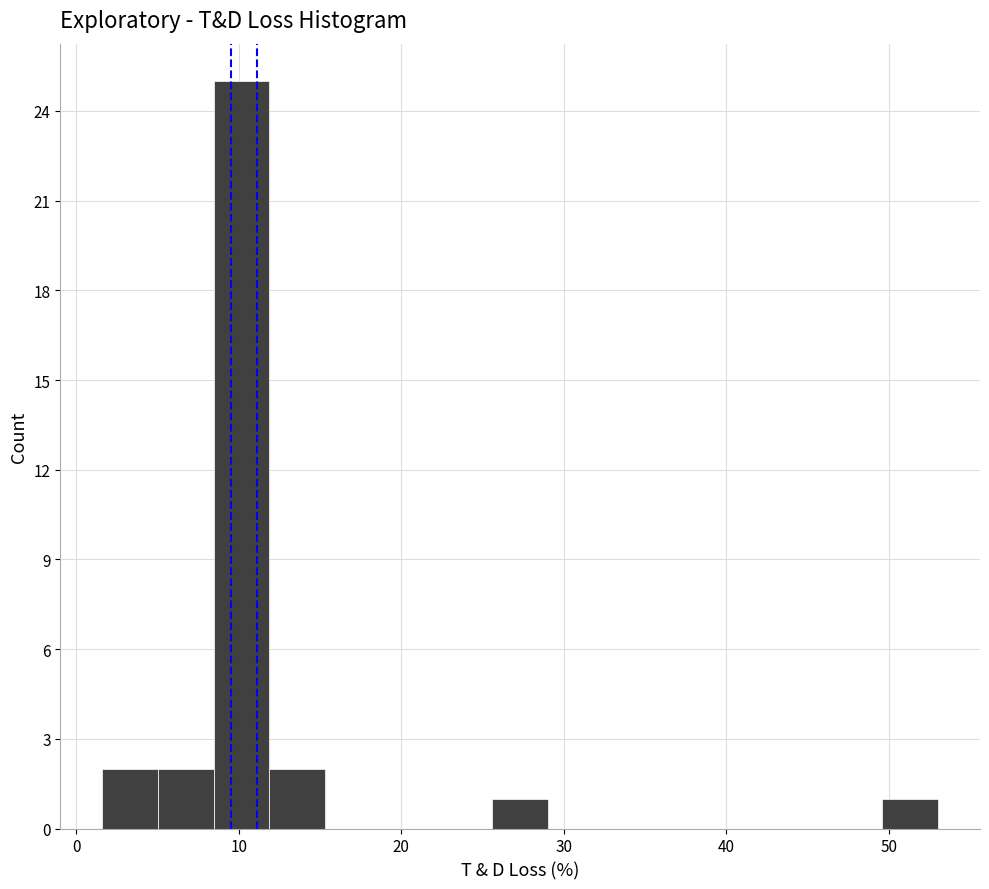

Around what value on the x-axis is the tallest bar? Give the approximate position of its centre, as read against the axis.

10